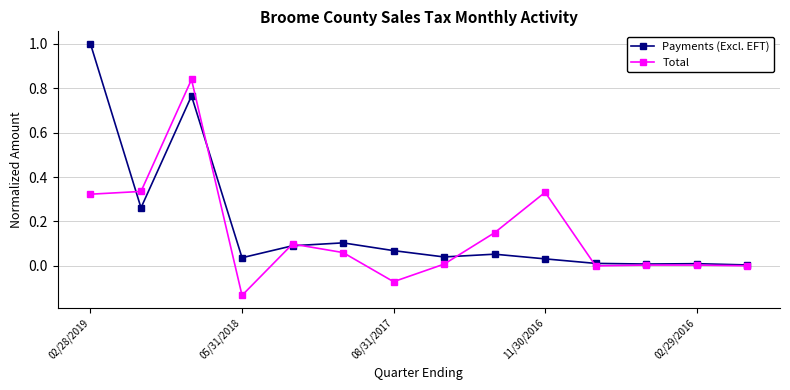

Is this an area chart (filled region under the line)?

No